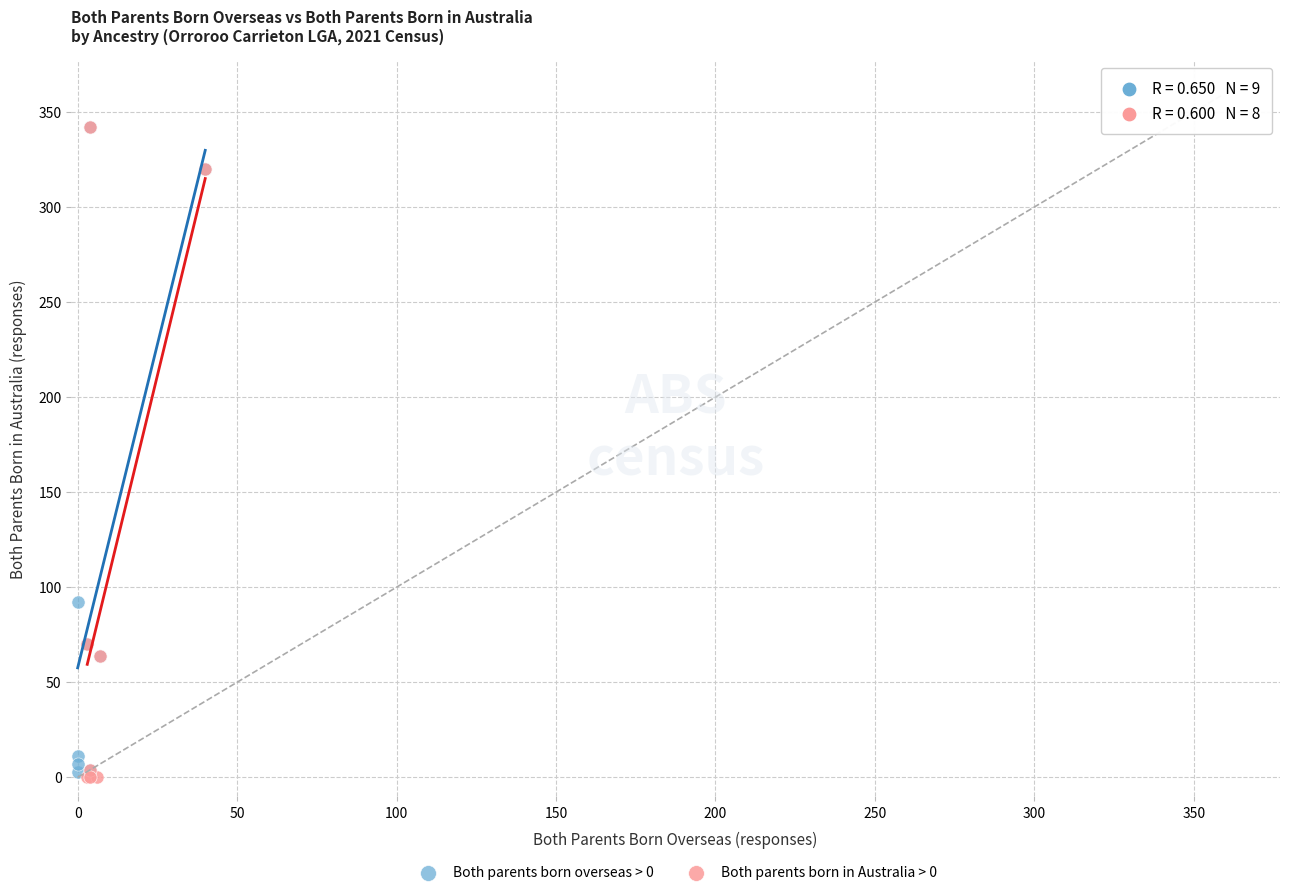

What are all the series names shown in the legend?

Both parents born overseas > 0, Both parents born in Australia > 0